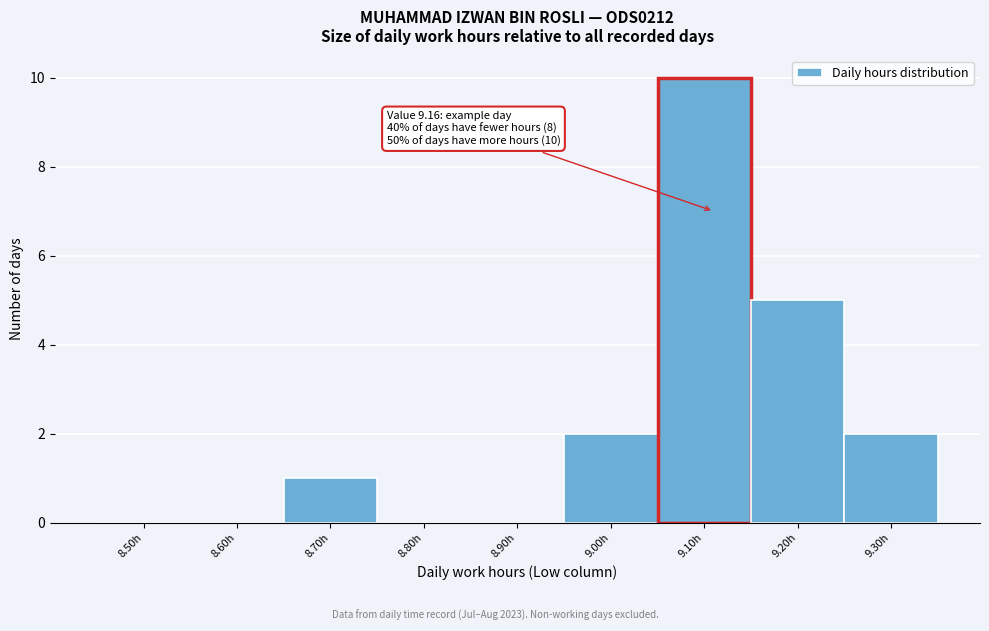

Reading left to right, list all the values displayed in this chart.

8.50h=0	8.60h=0	8.70h=1	8.80h=0	8.90h=0	9.00h=2	9.10h=10	9.20h=5	9.30h=2